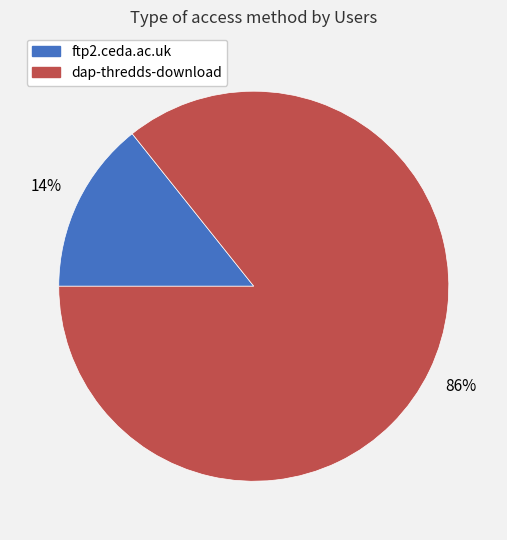

Rank the categories by value from lowest to highest.

ftp2.ceda.ac.uk, dap-thredds-download